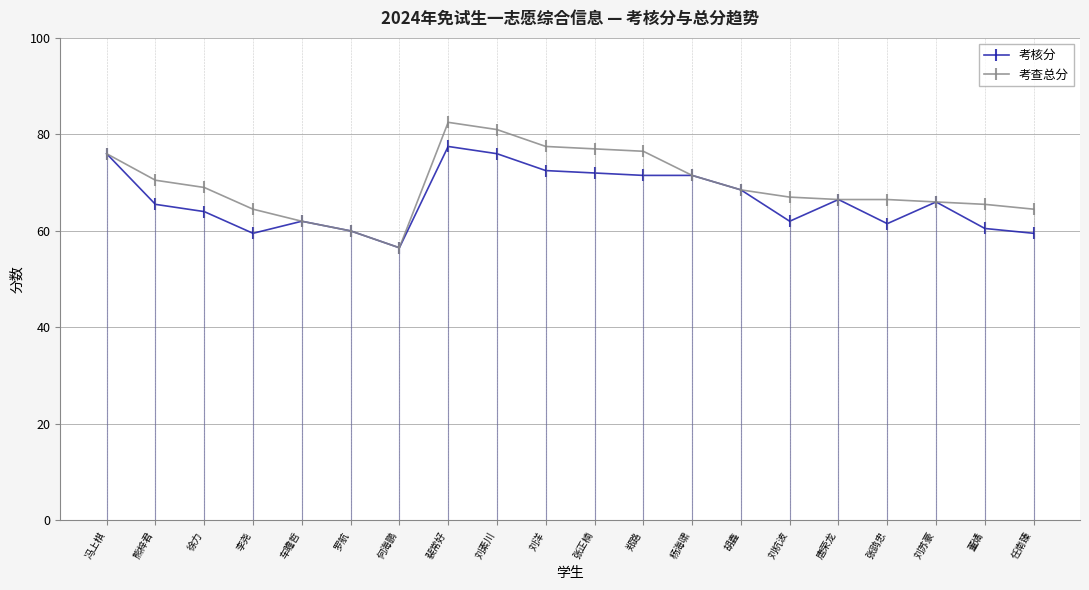

Rank the series by their maximum value, from highest to lowest.

考查总分, 考核分